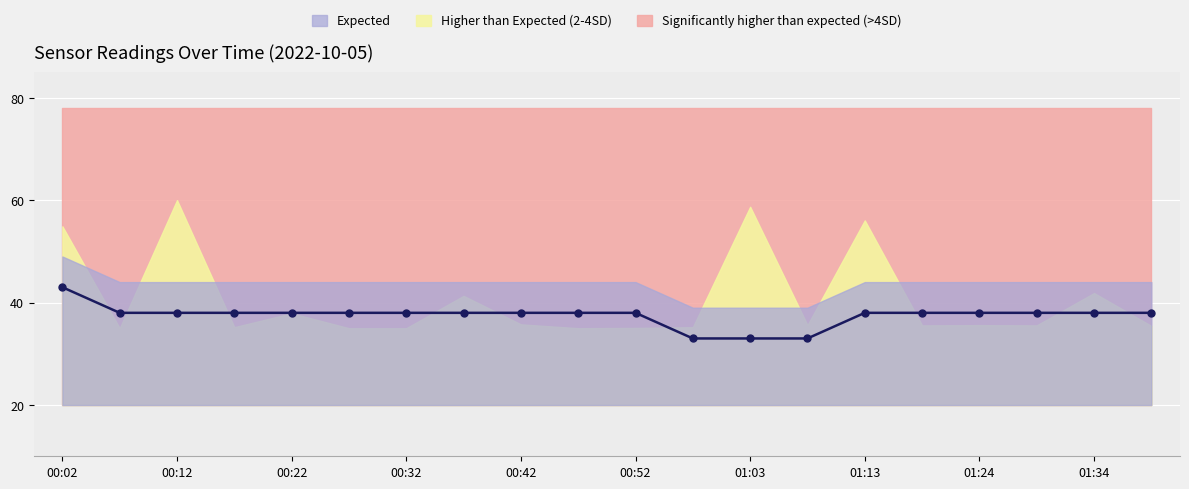

What position from the left is 01:24?

17